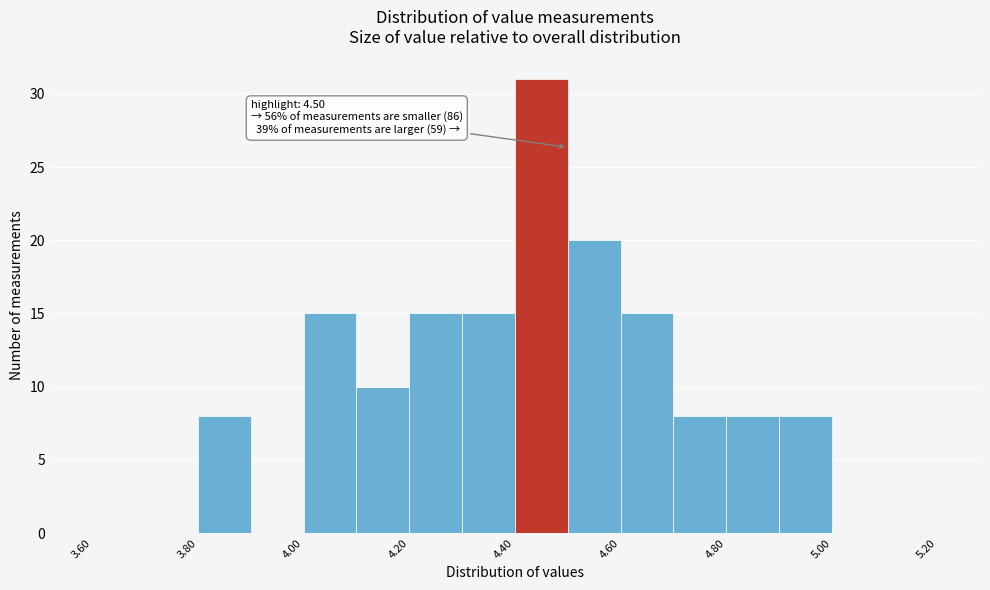

Which range on the x-axis has the tallest bar?

4.4 to 4.5